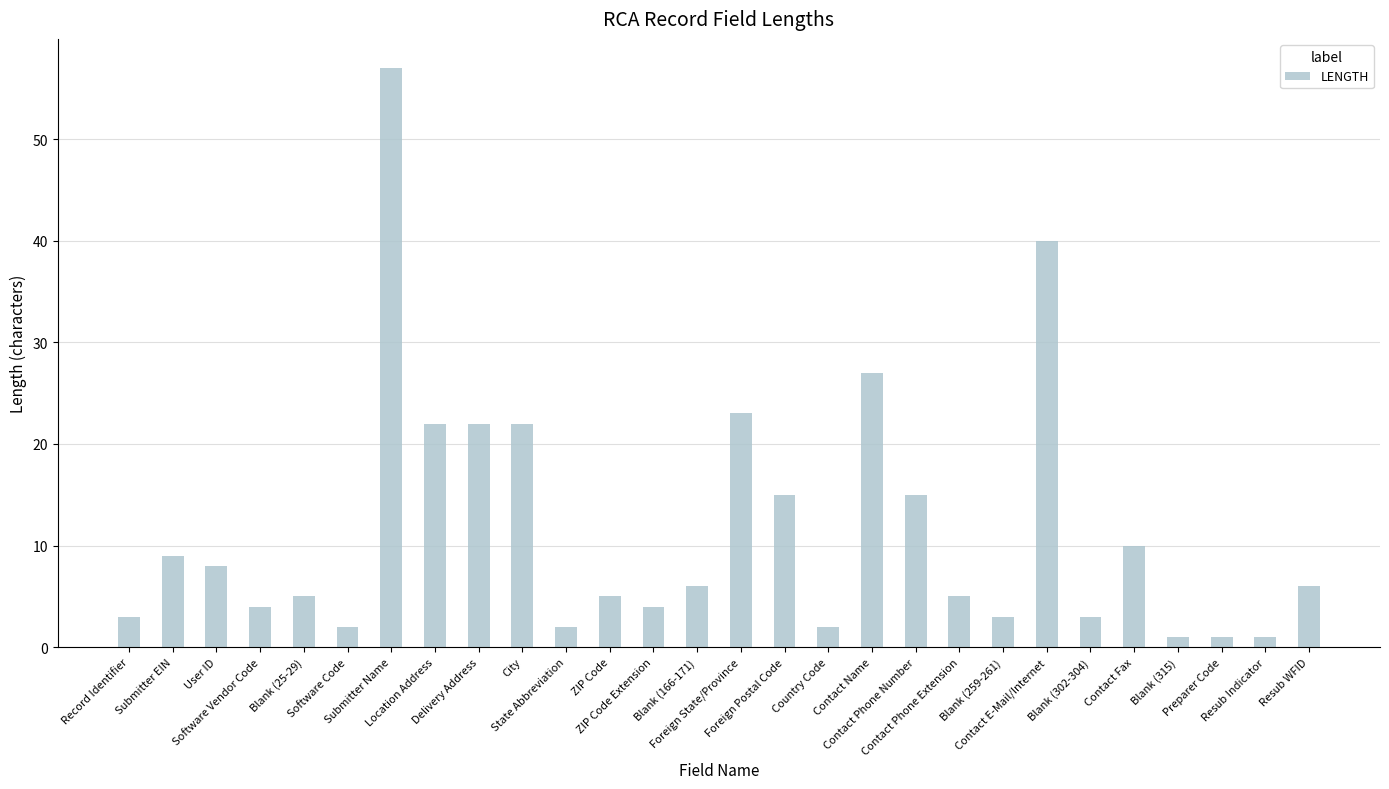

What is the minimum value shown in the chart?

1